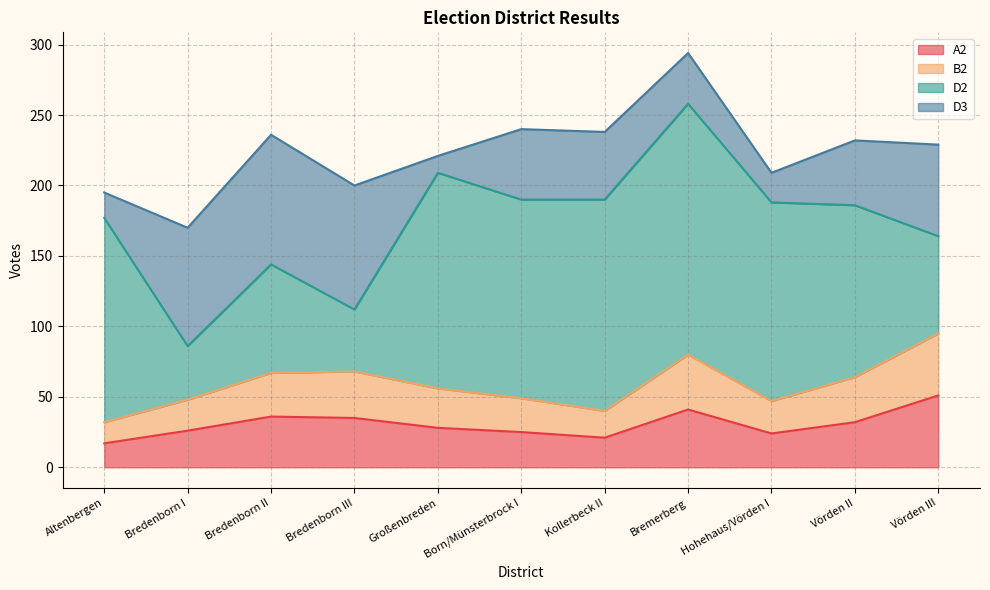

What is the approximate value of A2 at Großenbreden, to the nearest 10?

30